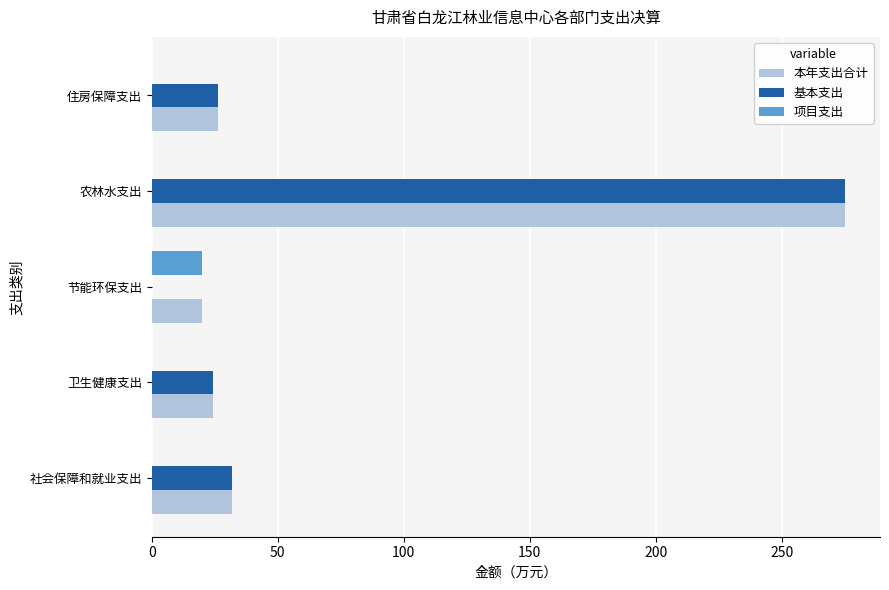

The 项目支出 series shows 0.0 at 农林水支出. True or false?

True